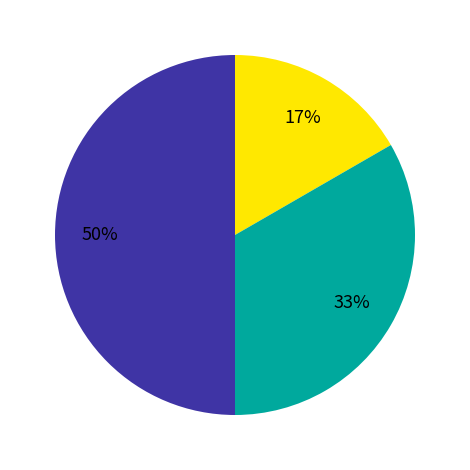

How many segments does this pie chart have?

3